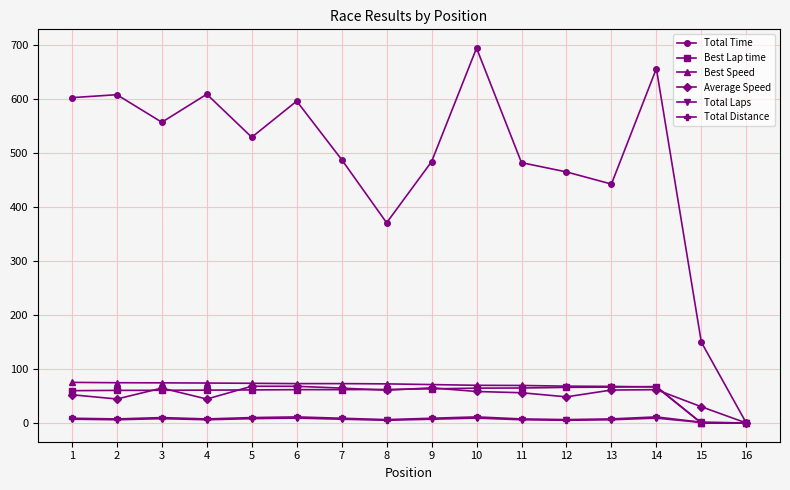

True or false: Total Laps has more than 0 points higher than both neighbors.

True